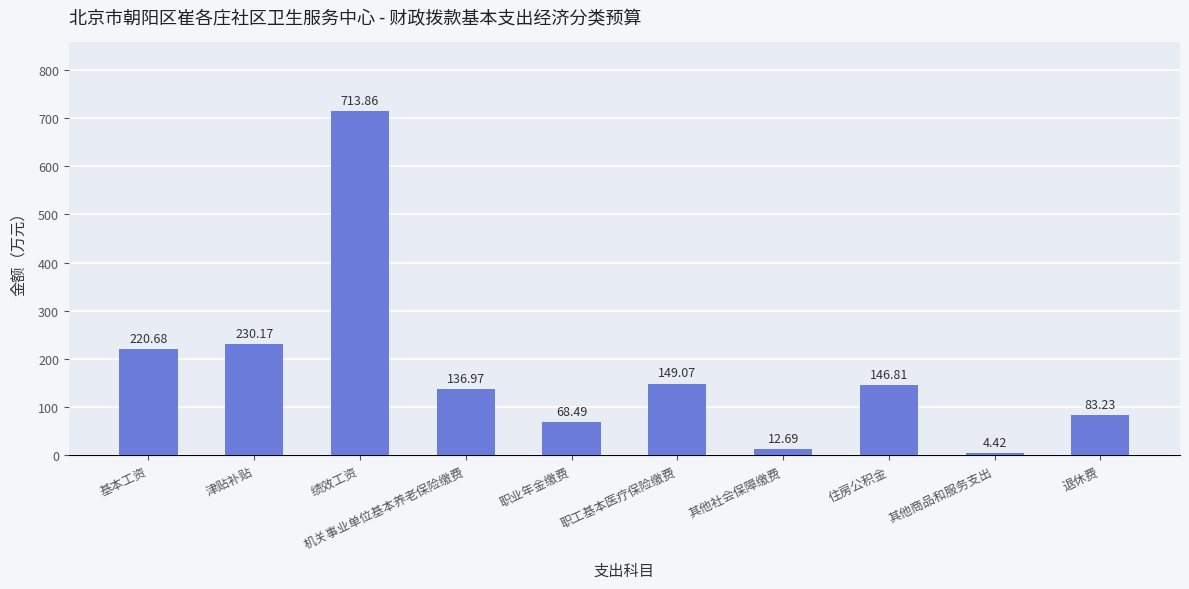

What is the minimum value shown in the chart?

4.4